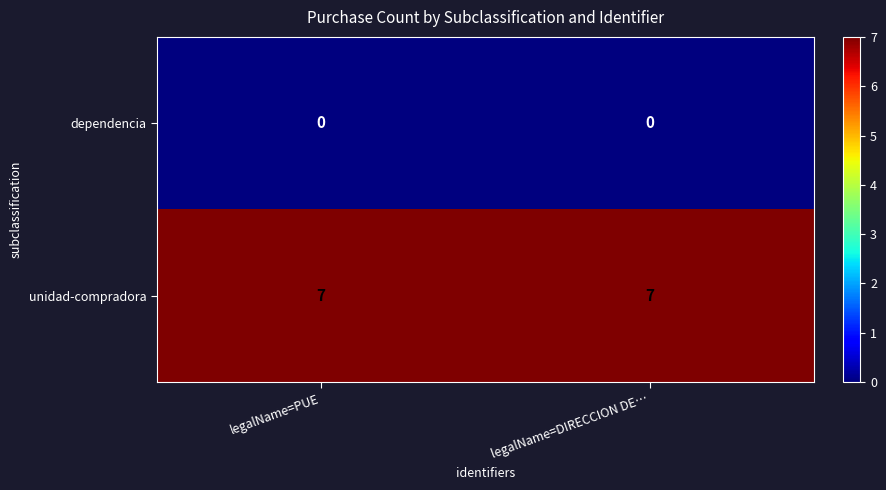

At legalName=DIRECCION DE…, list the series in order from smallest to largest.

dependencia, unidad-compradora